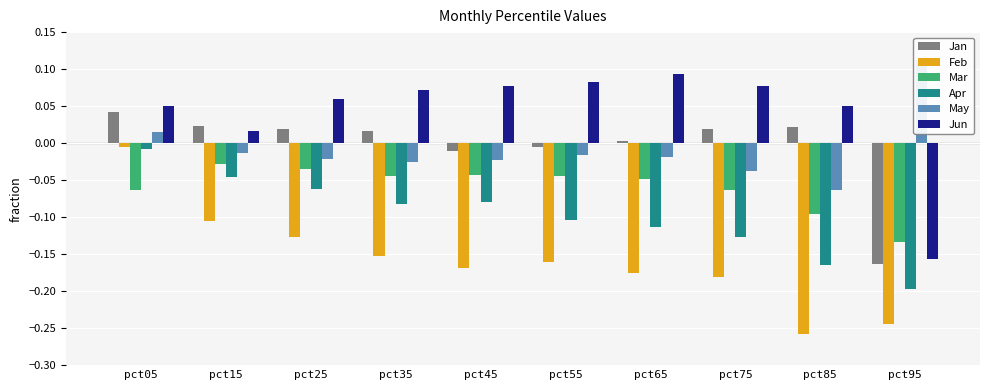

What is the total value across all series at pct65?

-0.3